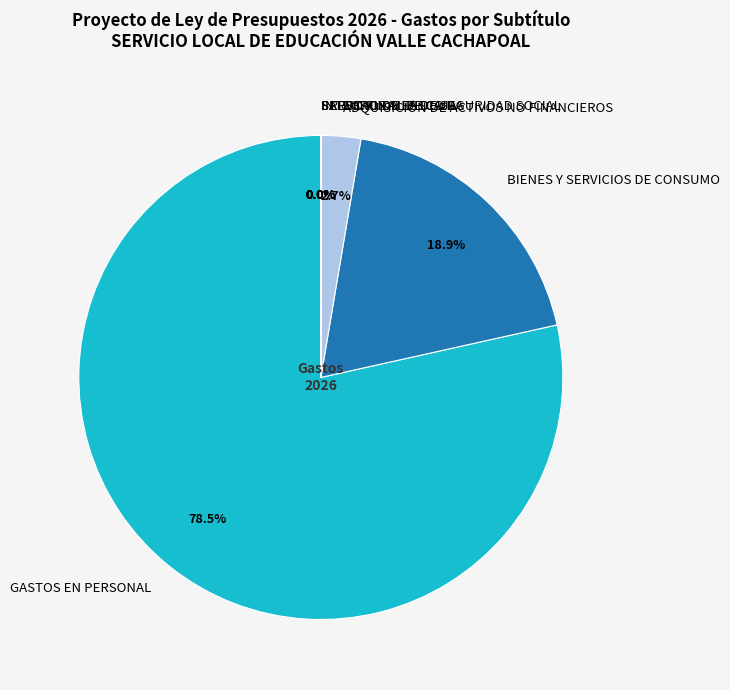

What is the largest slice in the pie chart?

GASTOS EN PERSONAL